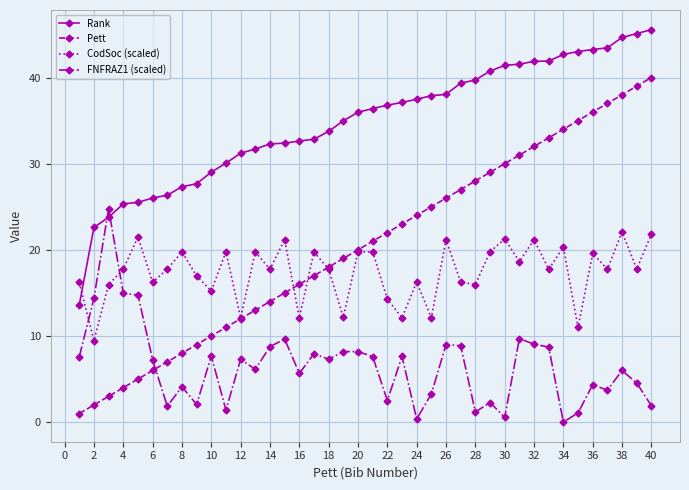

In CodSoc (scaled), how many points are lower than both neighbors (excluding endpoints)?

15